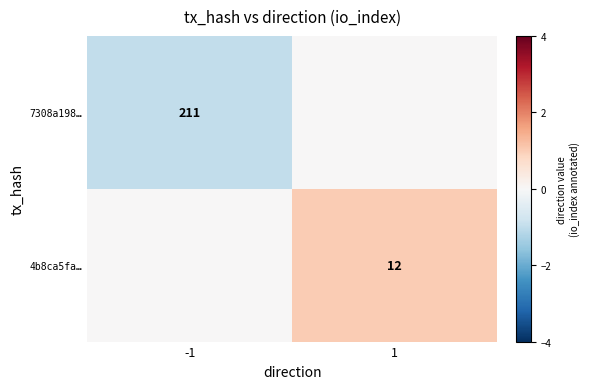

True or false: 7308a198… has a value of 211 at -1.

True